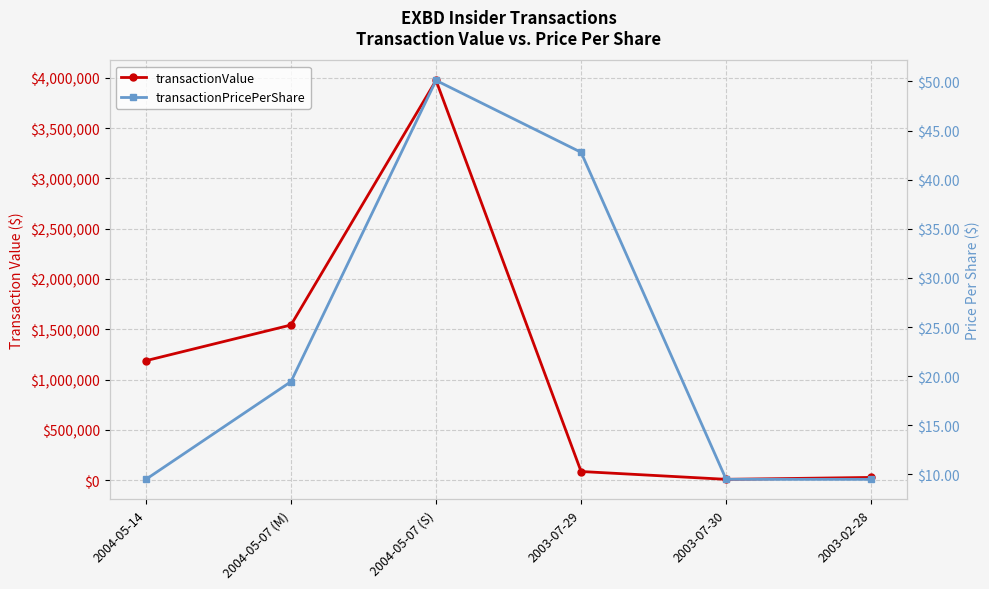

How many data points does each series have?

6